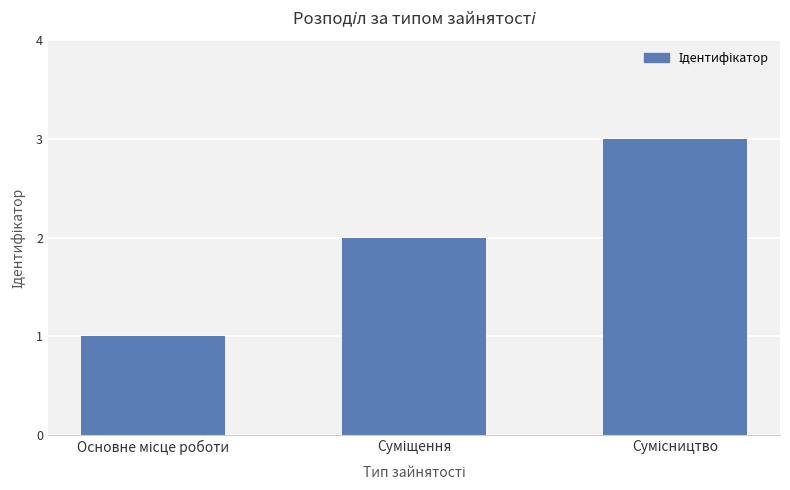

What is the sum of all values?

6